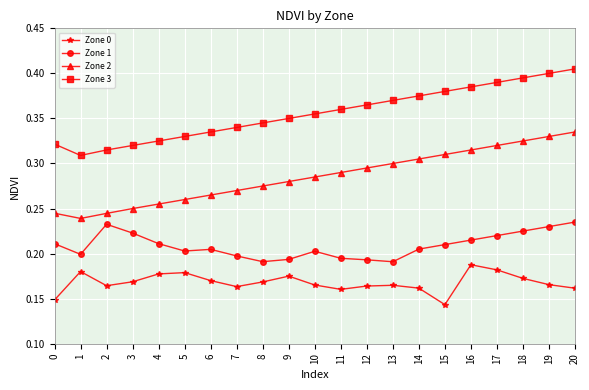

What is the sum of the Zone 3 values at 7 and 2?

0.7